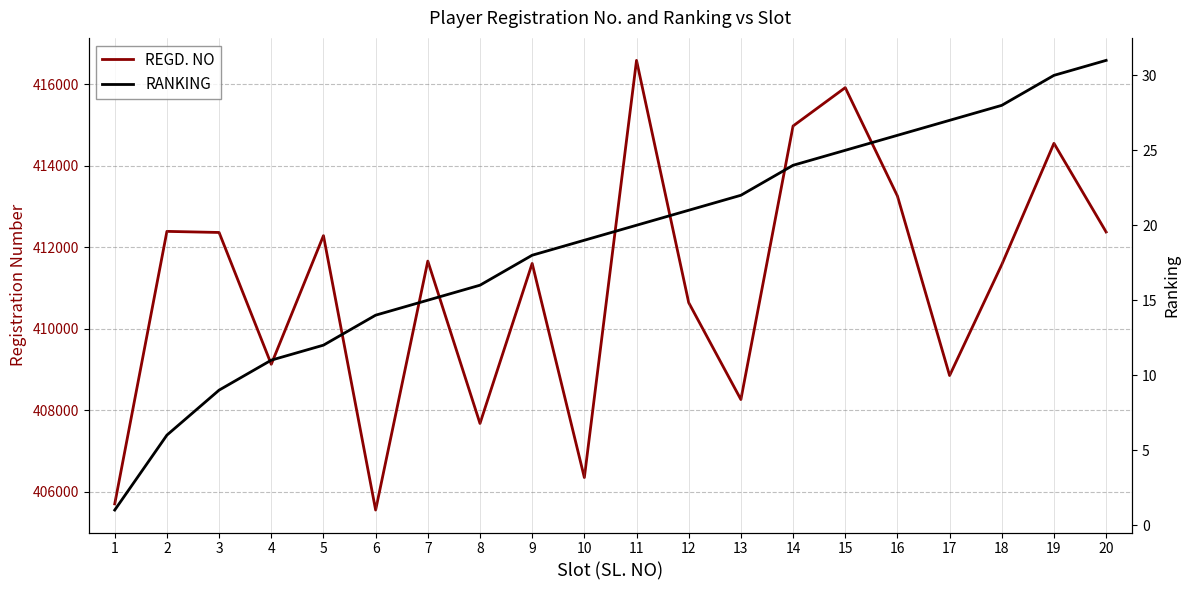

How many interior local peaks does the REGD. NO series have?

7